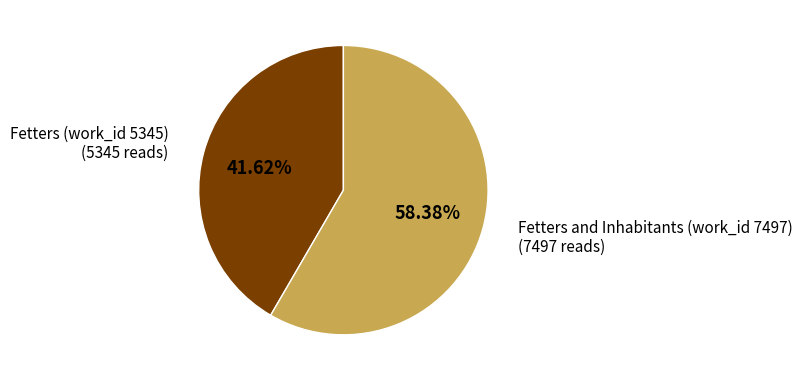

To the nearest percent, what portion does Fetters (work_id 5345) represent?

42%